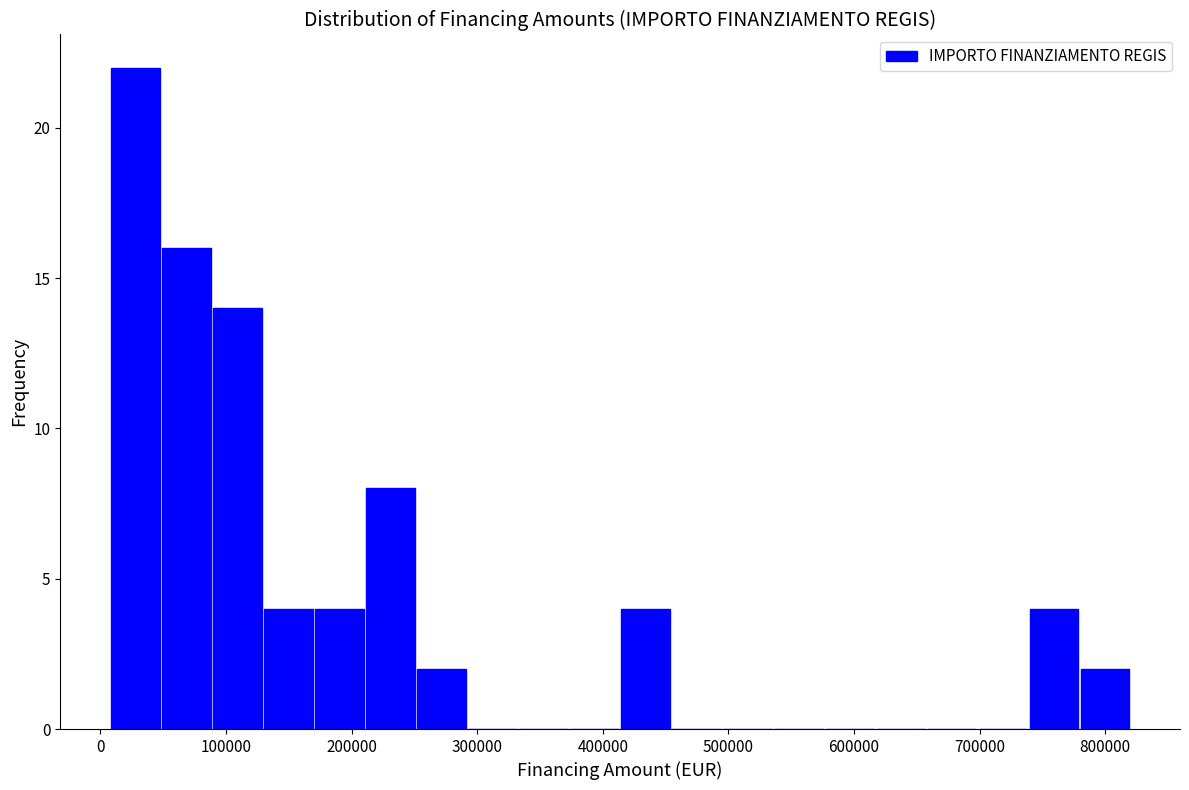

What is the height of the bar covering 210000 to 250000 on the x-axis? Neither the bar edges nor the heights are printed on the chart, so give them approximately, as read against the axes.

8